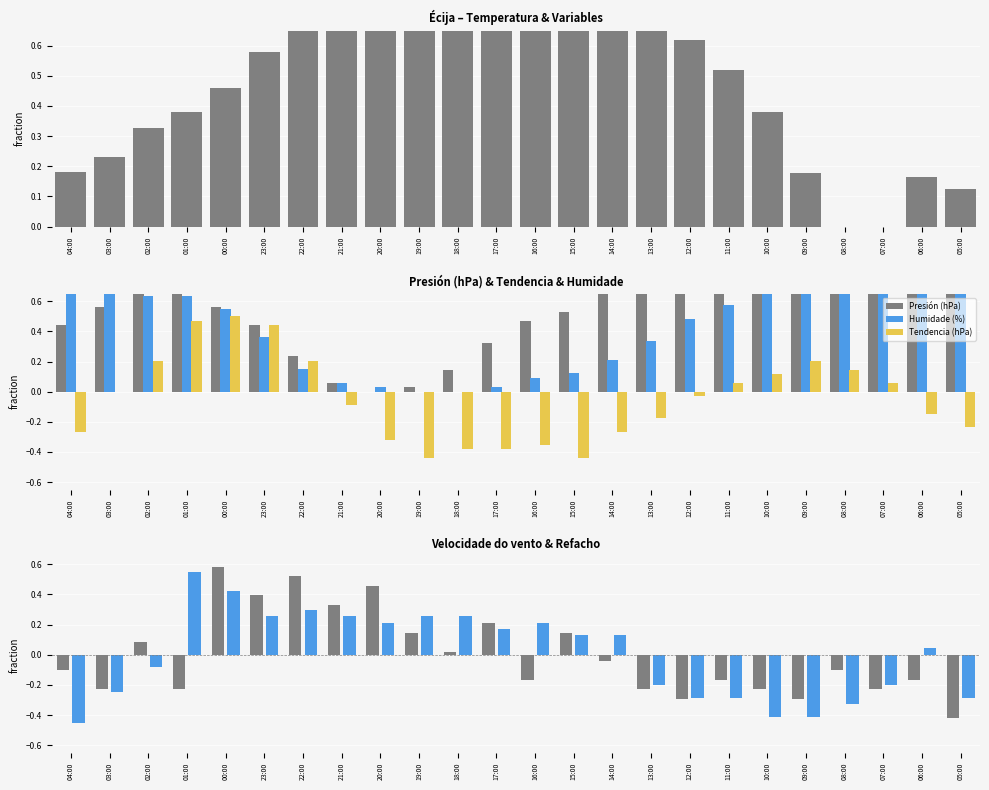

What is the spread (max minus min) of values at 15:00?

1.3